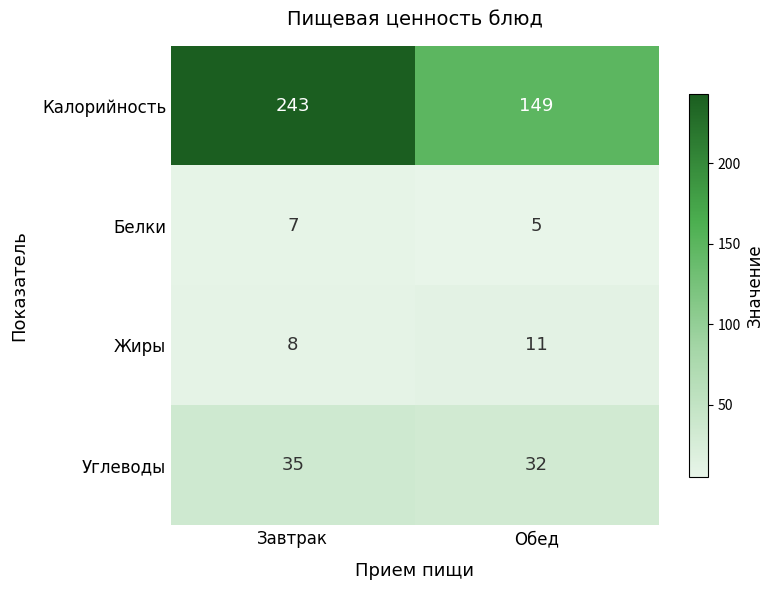

Which category has the highest value across all series?

Завтрак